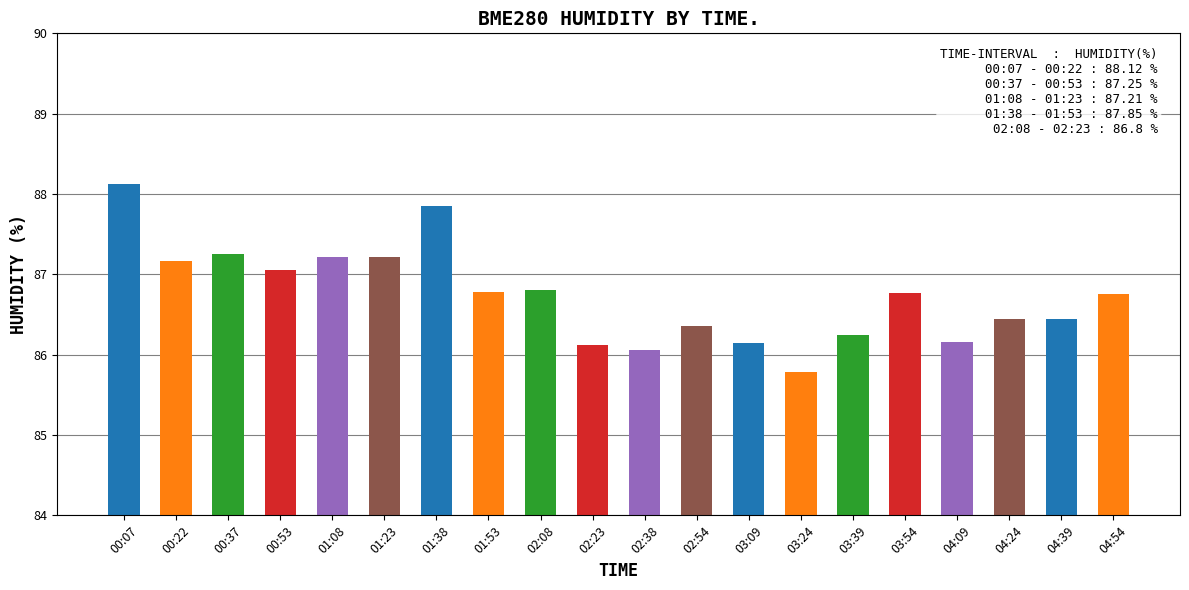

At which category does the chart reach its peak across all series?

00:07